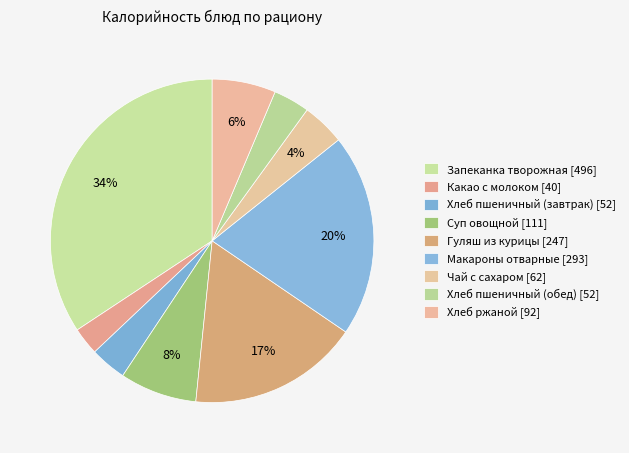

Which category has the smallest portion of the pie?

Какао с молоком